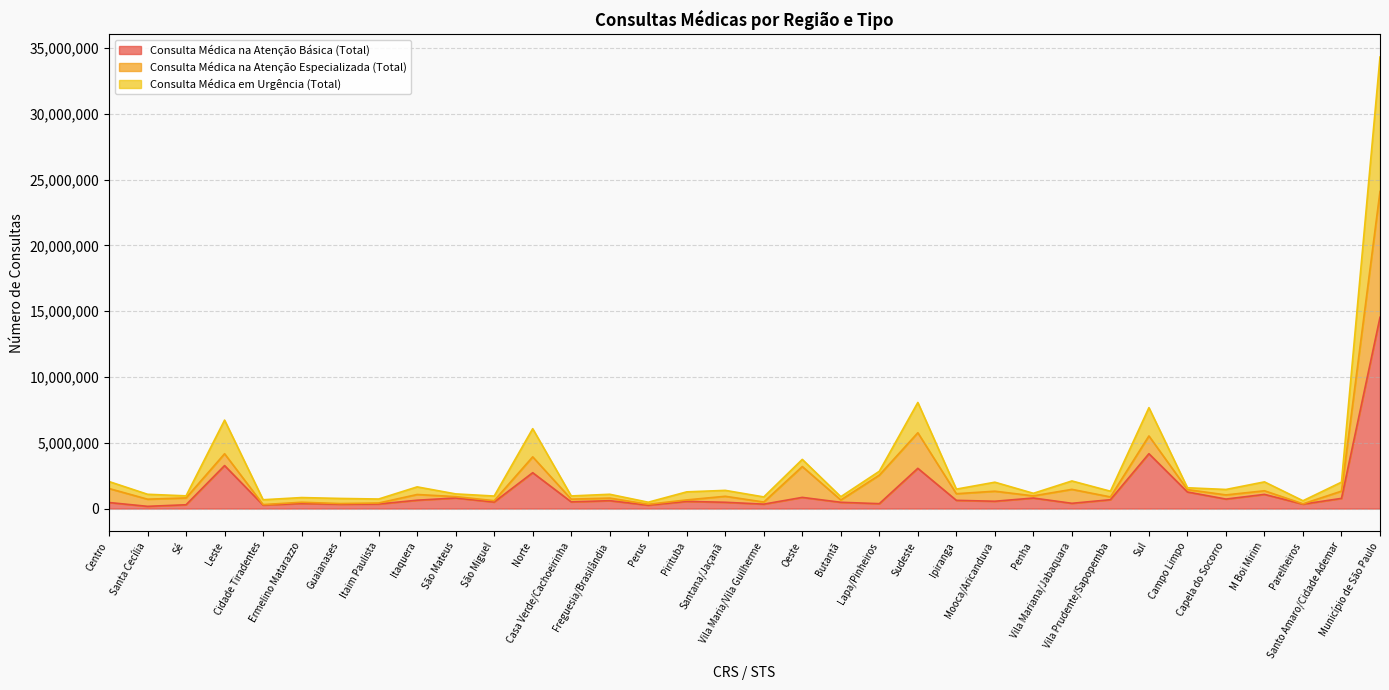

At which category is the sum across all series the highest?

Município de São Paulo